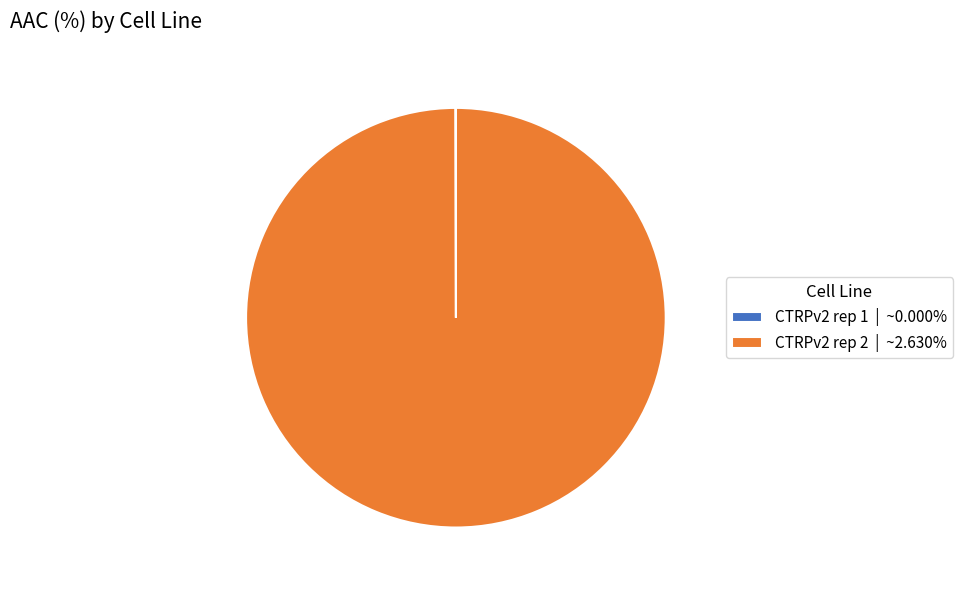

Which slice represents more than half of the pie?

CTRPv2 rep 2